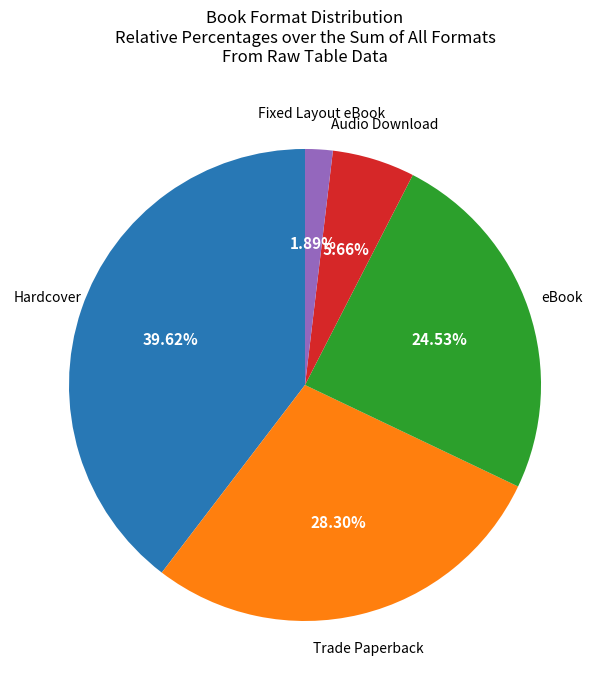

To the nearest percent, what is the difference between the largest and smallest slice percentages?

38%